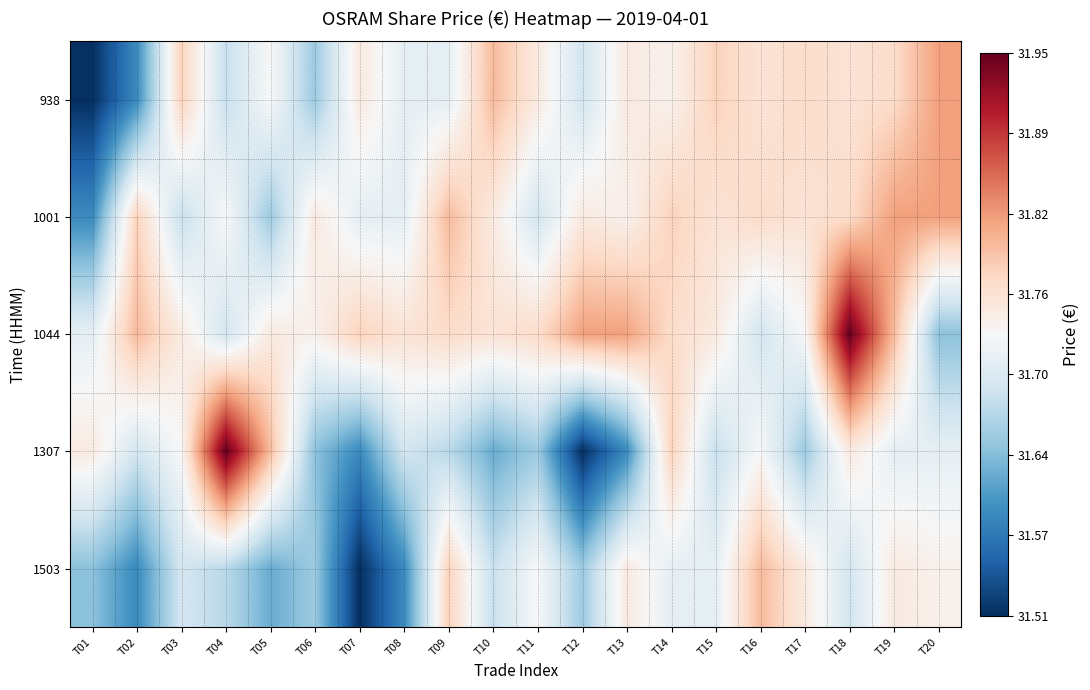

What is the maximum value shown in the chart?

31.9